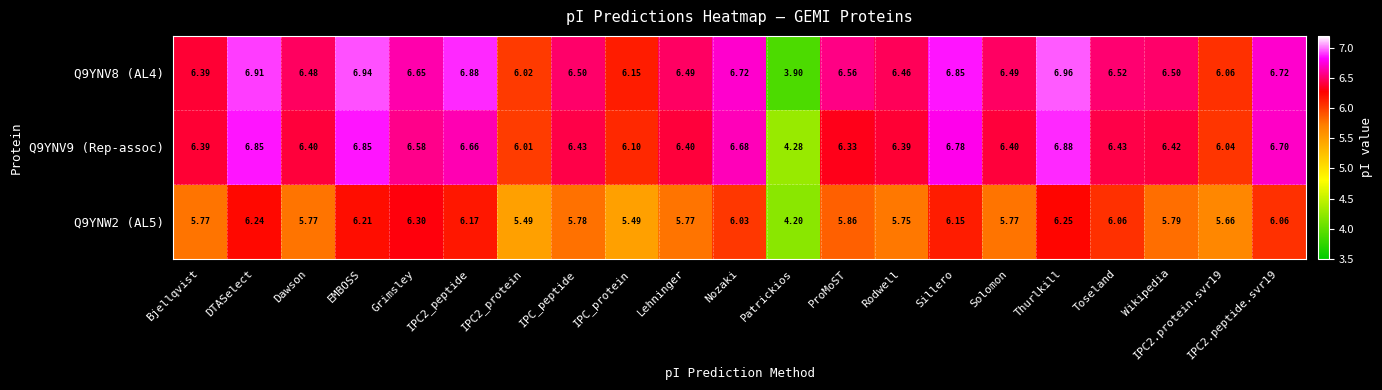

Count the number of data series in this chart.

3